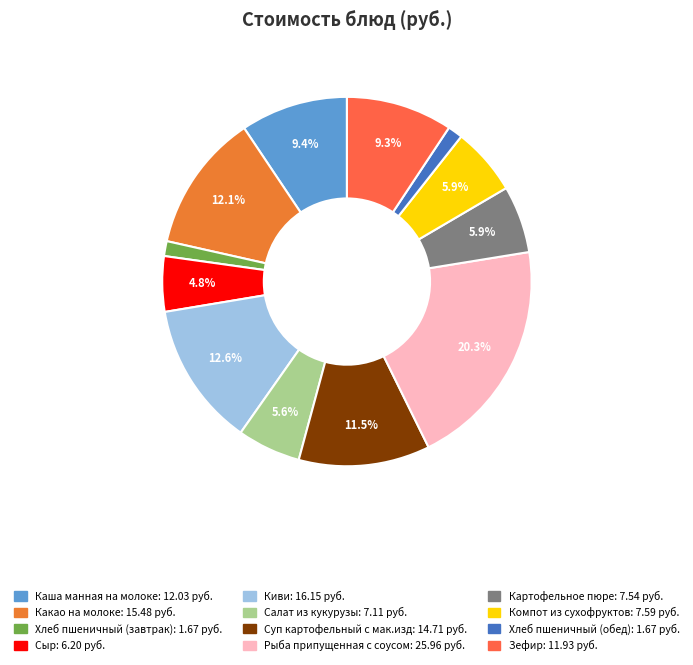

What is the ratio of the value at Сыр to the value at Каша манная на молоке?

0.5